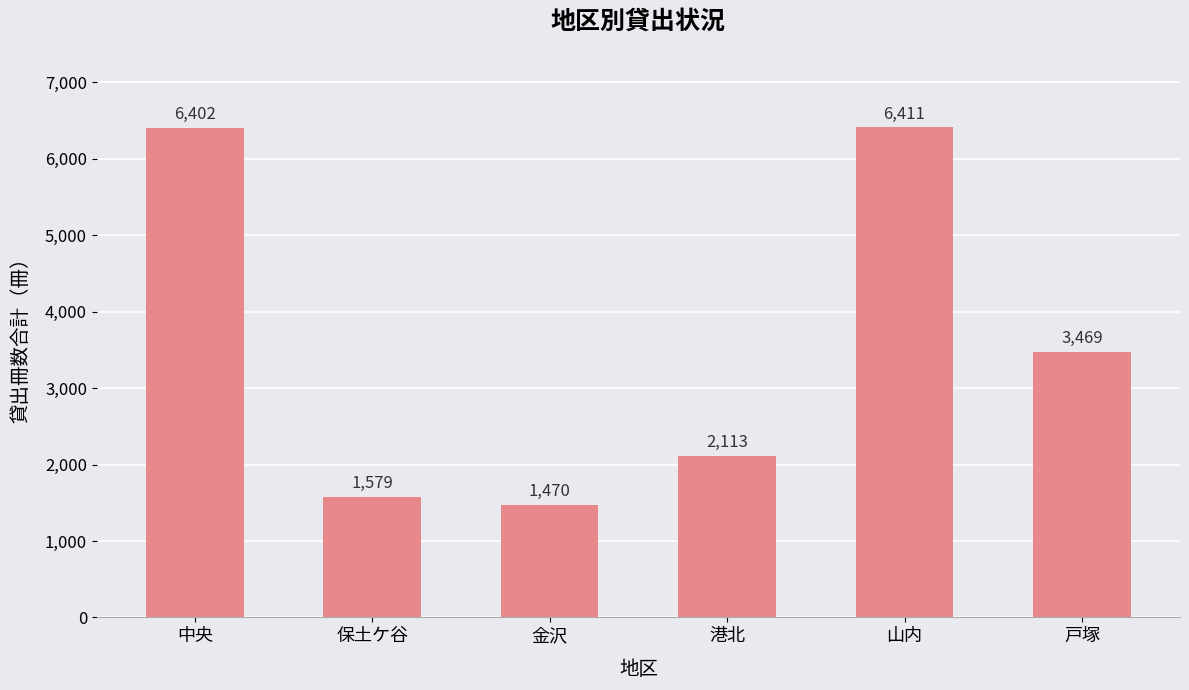

What is the label of the 3rd bar from the right?

港北